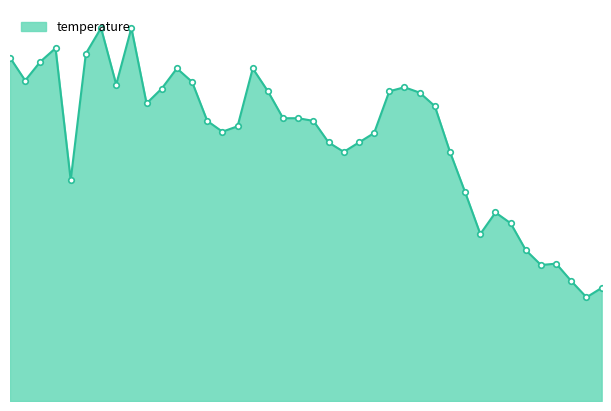

Does the chart have visible grid lines?

No